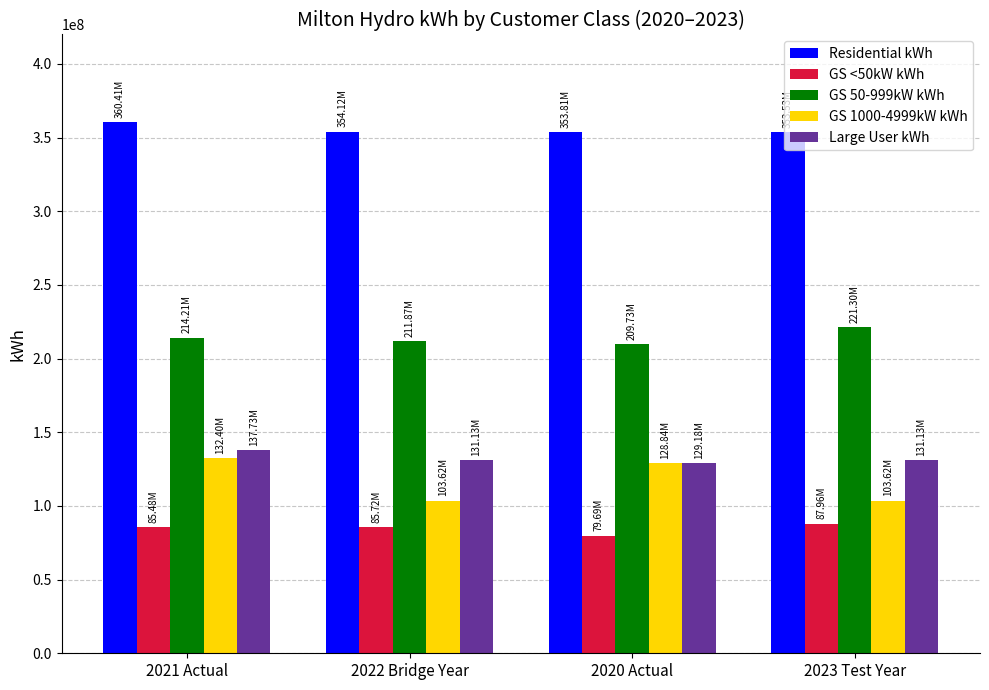

What is the average value of the GS 1000-4999kW kWh series?

117119194.2